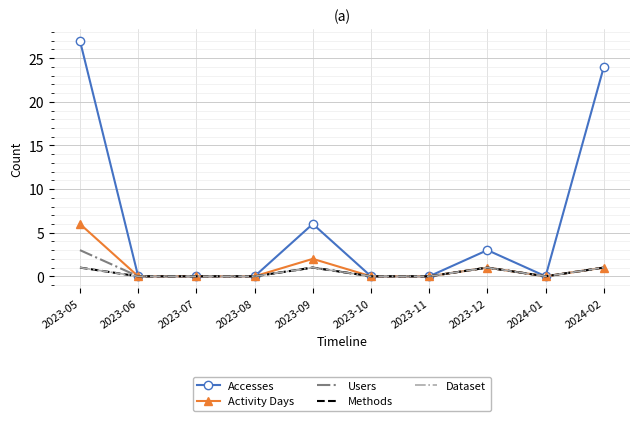

True or false: Users and Activity Days intersect in this chart.

False